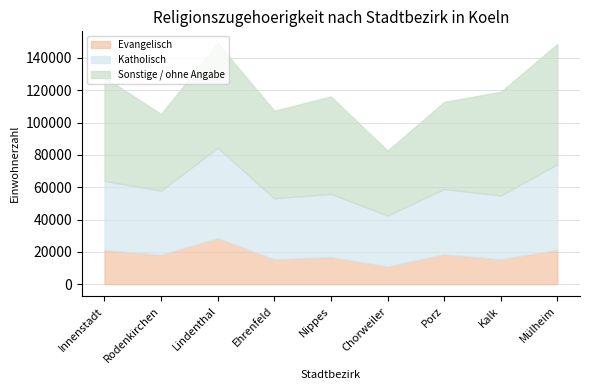

Reading left to right, what are all the values shown in this chart?

Evangelisch: Innenstadt=21185	Rodenkirchen=18192	Lindenthal=28502	Ehrenfeld=15384	Nippes=16751	Chorweiler=10956	Porz=18498	Kalk=15383	Mülheim=21344
Katholisch: Innenstadt=42743	Rodenkirchen=39668	Lindenthal=55973	Ehrenfeld=37747	Nippes=39106	Chorweiler=31574	Porz=40412	Kalk=39512	Mülheim=52897
Sonstige / ohne Angabe: Innenstadt=64104	Rodenkirchen=47486	Lindenthal=64570	Ehrenfeld=54242	Nippes=60330	Chorweiler=40123	Porz=53909	Kalk=64160	Mülheim=74441